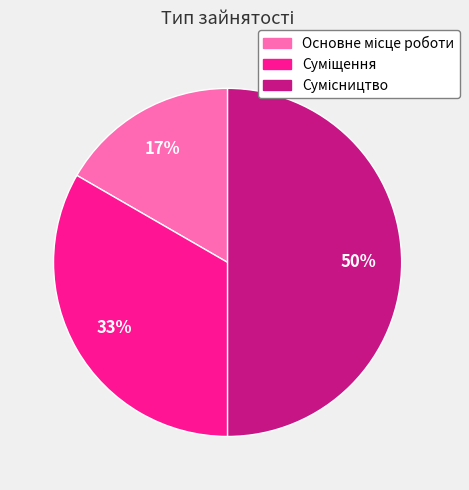

To the nearest percent, what is the difference between the largest and smallest slice percentages?

33%